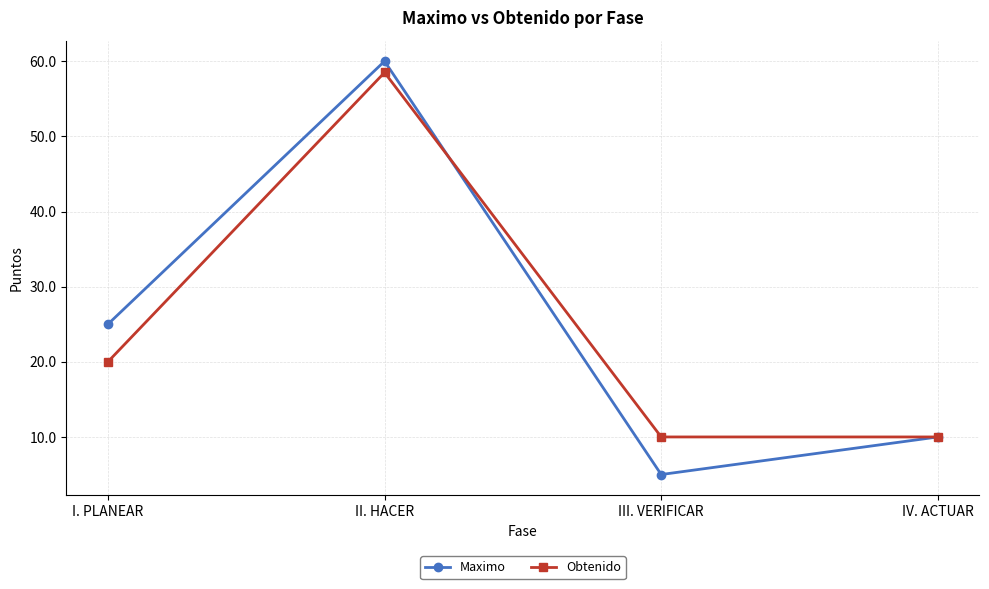

List the labels in order of Maximo value, largest first.

II. HACER, I. PLANEAR, IV. ACTUAR, III. VERIFICAR